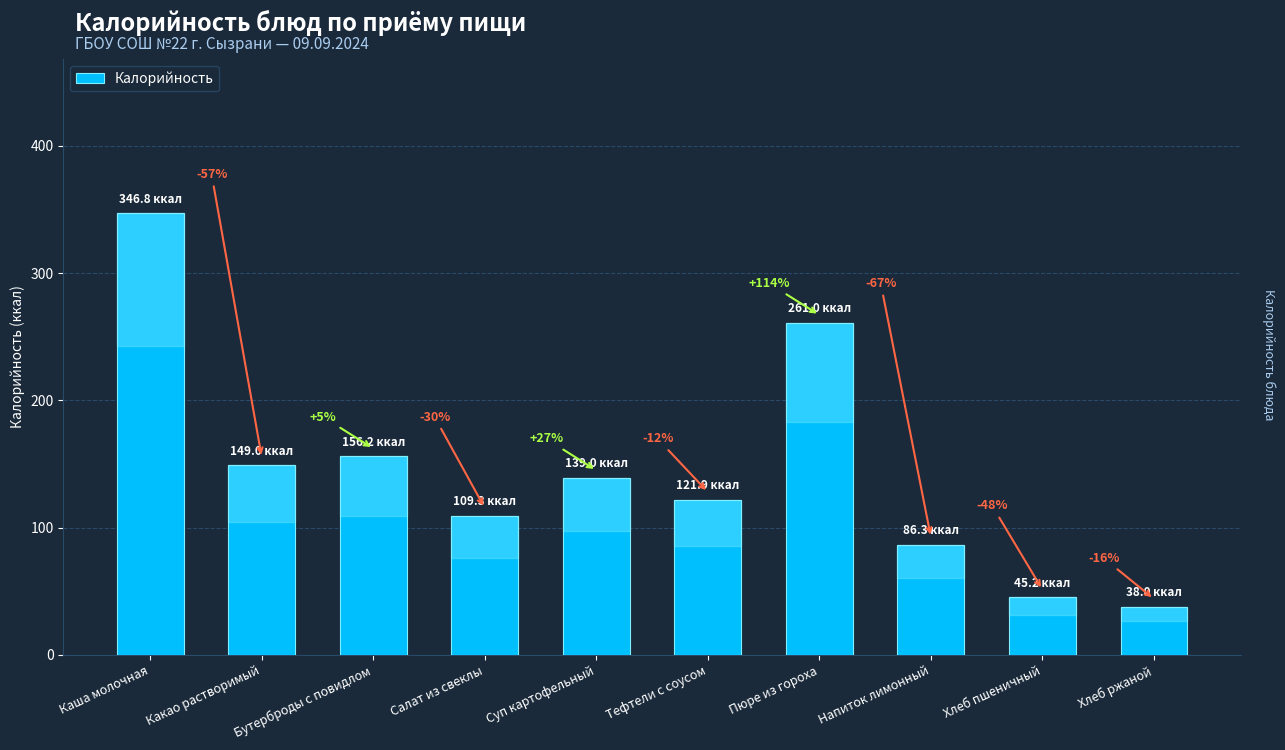

Reading right to left, extract all data points from this chart.

38.0	45.2	86.3	261.0	121.9	139.0	109.3	156.2	149.0	346.8